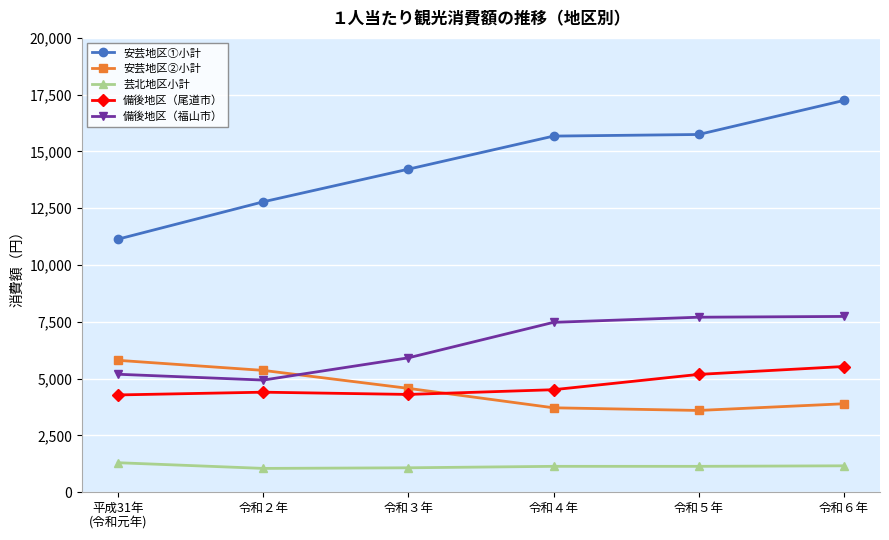

What are all the series names shown in the legend?

安芸地区①小計, 安芸地区②小計, 芸北地区小計, 備後地区（尾道市）, 備後地区（福山市）